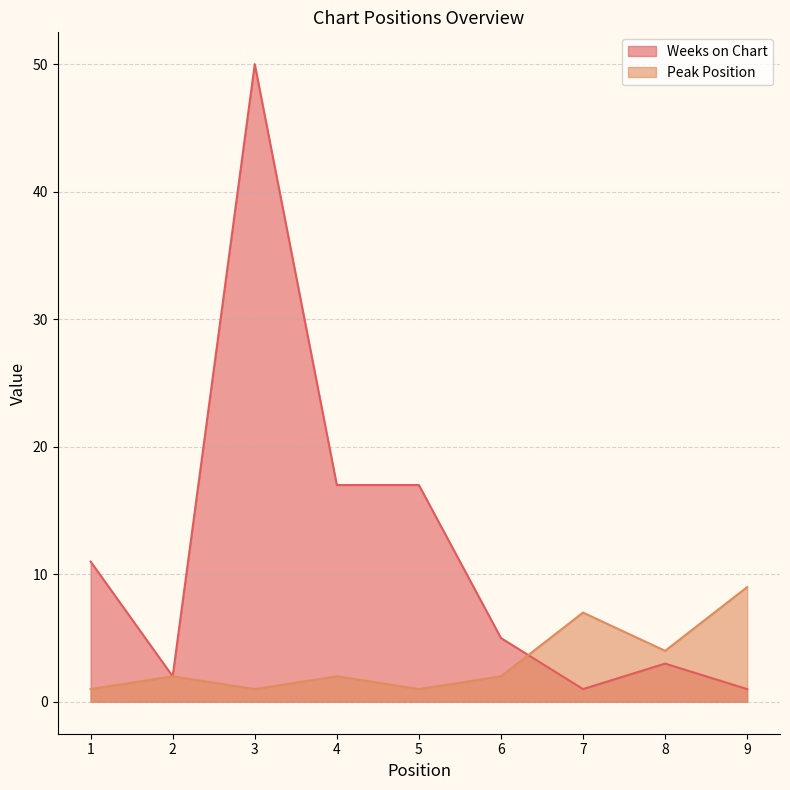

What is the minimum value for Weeks on Chart?

1